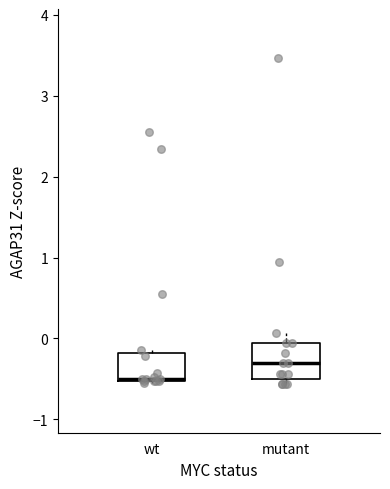

Where is the upper edge of the box for wt on the y-axis? The values are not printed on the chart, so give them approximately, as read against the axis.

-0.2